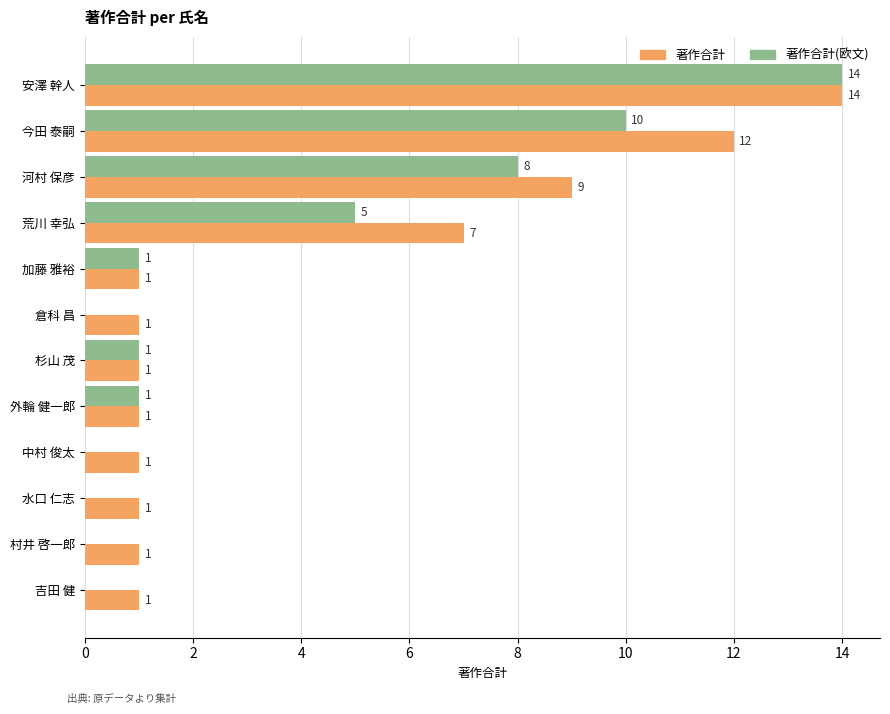

What is the highest value of the 著作合計 series?

14